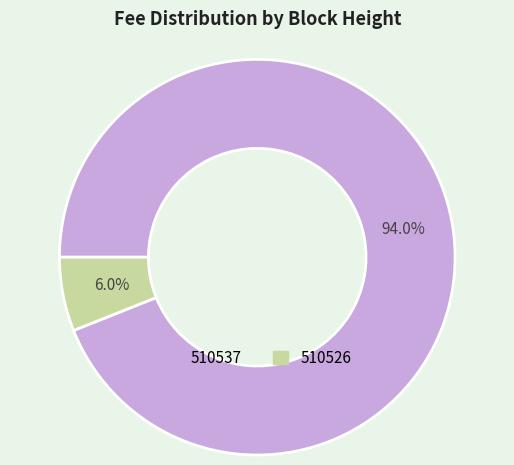

How many segments does this pie chart have?

2